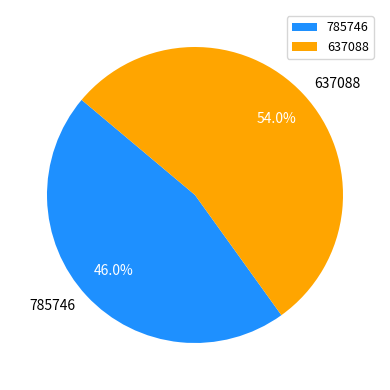

What percentage is NOT represented by 637088?

46.0%